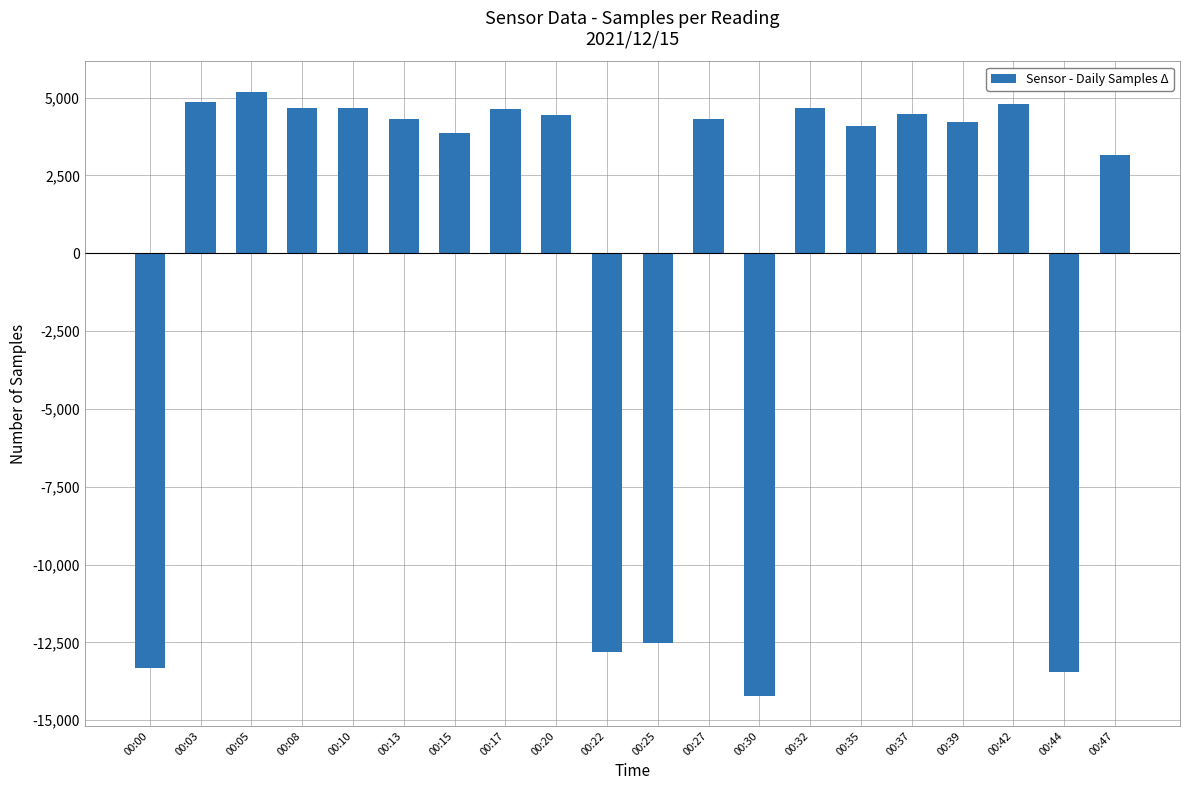

Approximately how many times larger is the value at 00:39 compared to 00:13?

1.0